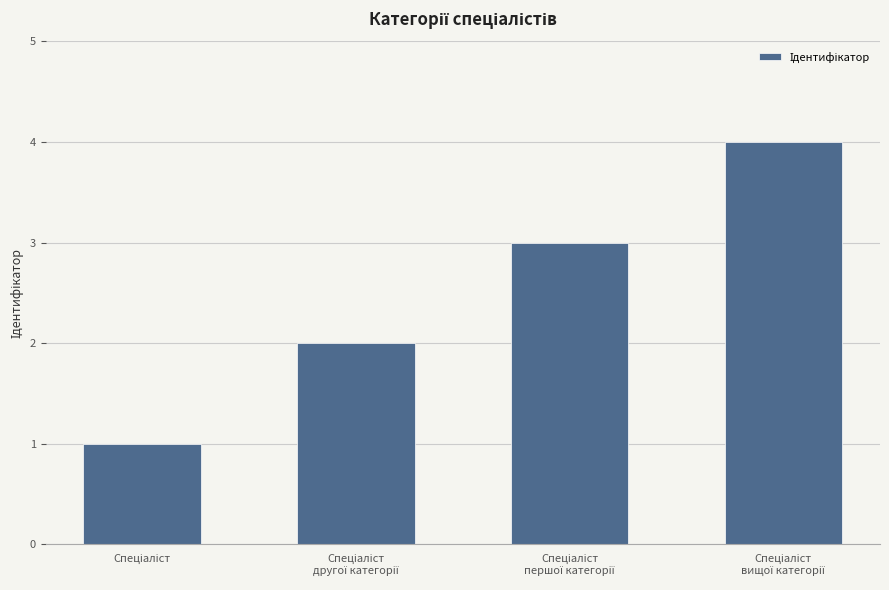

What is the sum of all values?

10